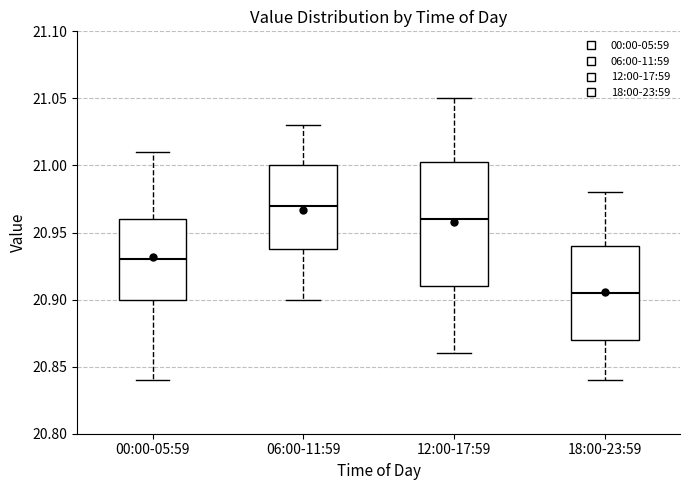

Where does the upper whisker of the box for 06:00-11:59 end on the y-axis? The values are not printed on the chart, so give them approximately, as read against the axis.

21.030